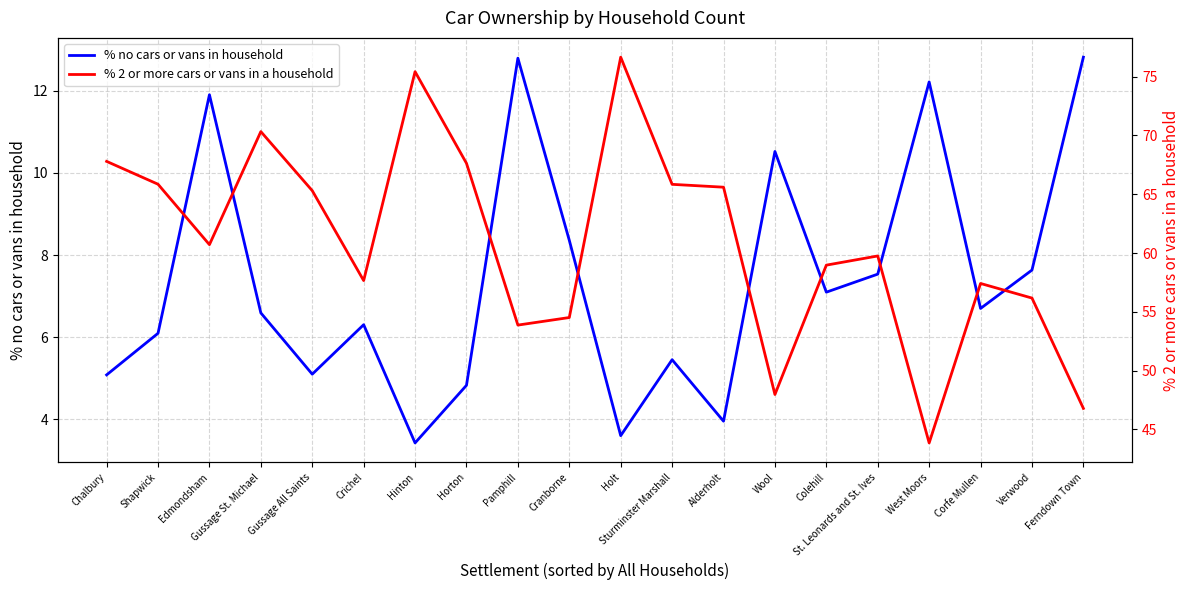

What is the approximate value of % no cars or vans in household at Sturminster Marshall?

5.5